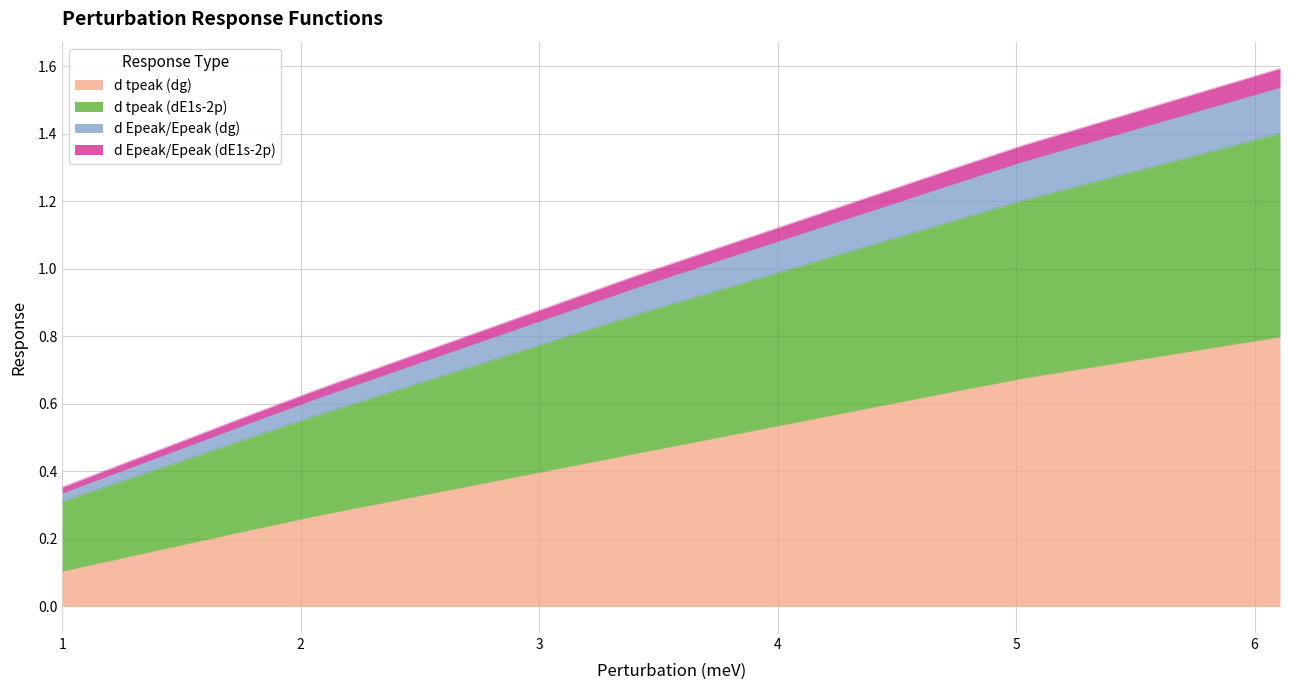

At which label is d tpeak (dg) closest to 0?

1